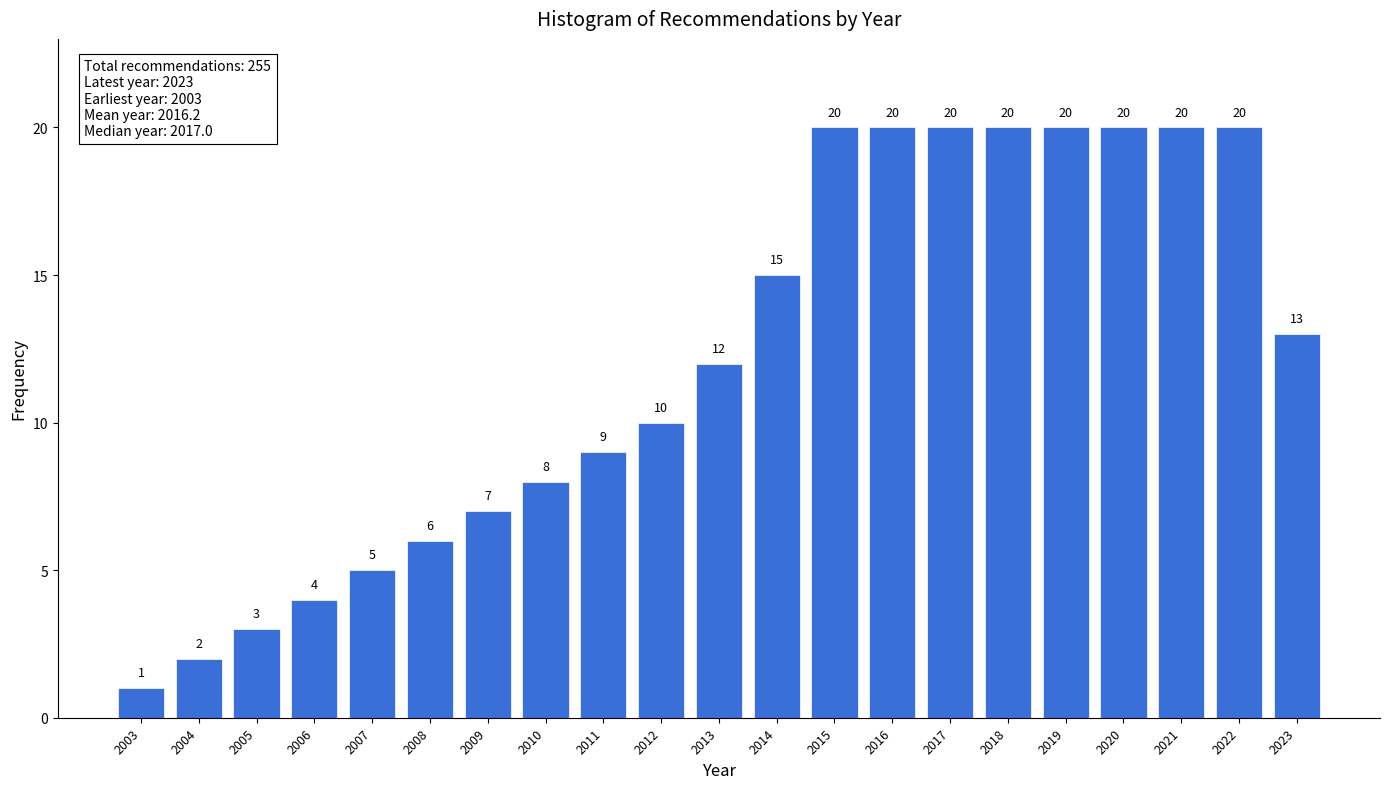

Reading right to left, list all the values displayed in this chart.

13	20	20	20	20	20	20	20	20	15	12	10	9	8	7	6	5	4	3	2	1